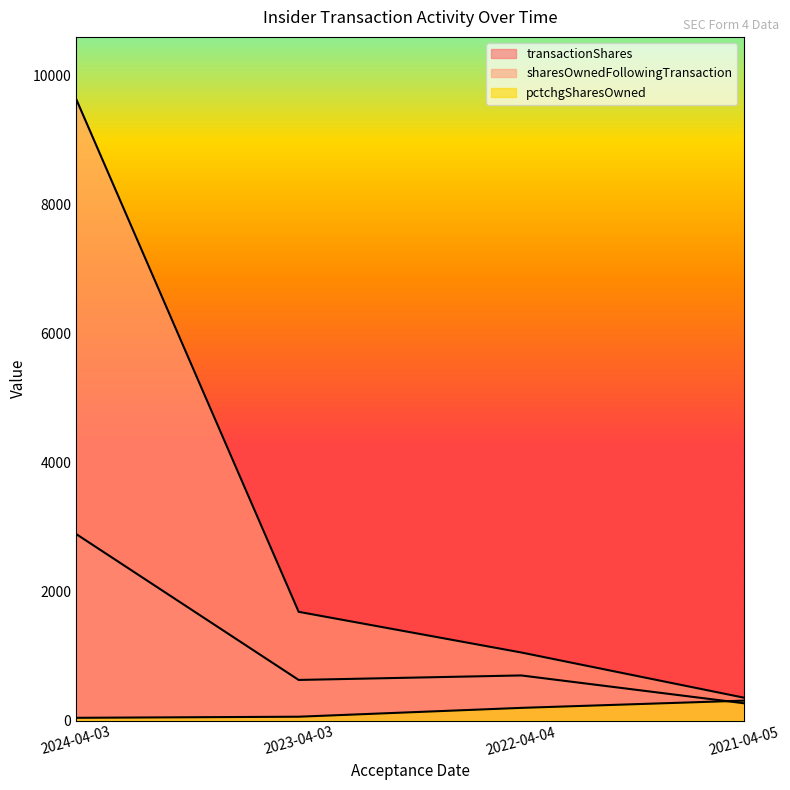

Reading left to right, list all the values displayed in this chart.

transactionShares: 2892	630	700	269
sharesOwnedFollowingTransaction: 9636	1686	1056	356
pctchgSharesOwned: 43	60	197	309